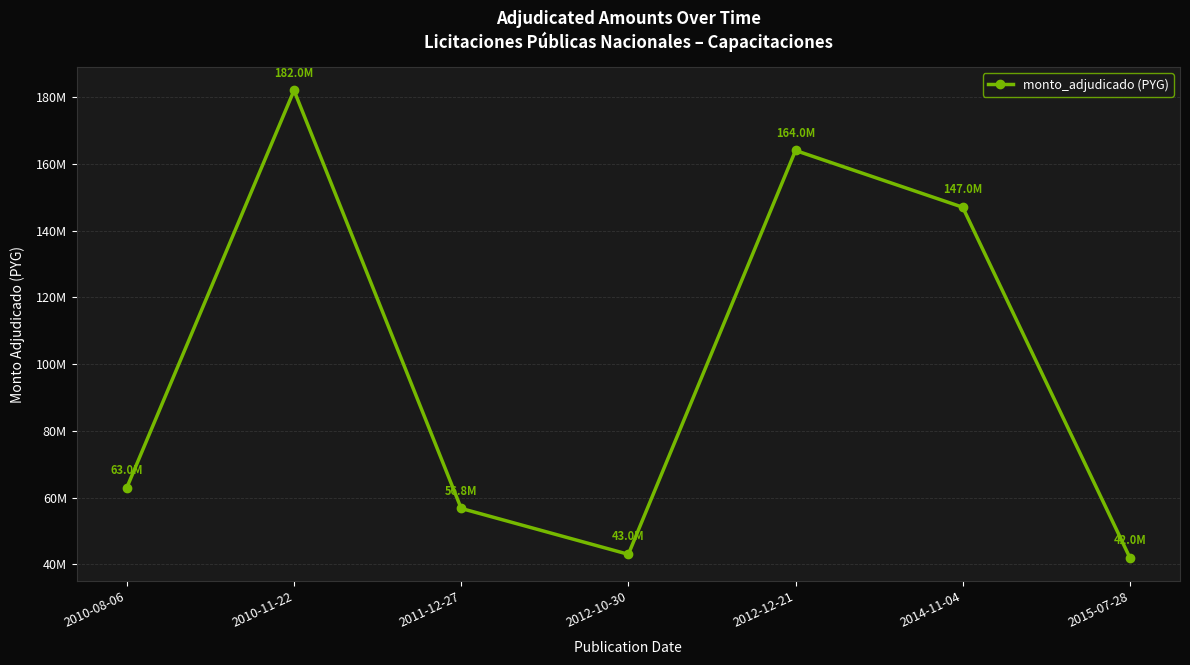

The chart shows a value of 42000000 at 2015-07-28. True or false?

True